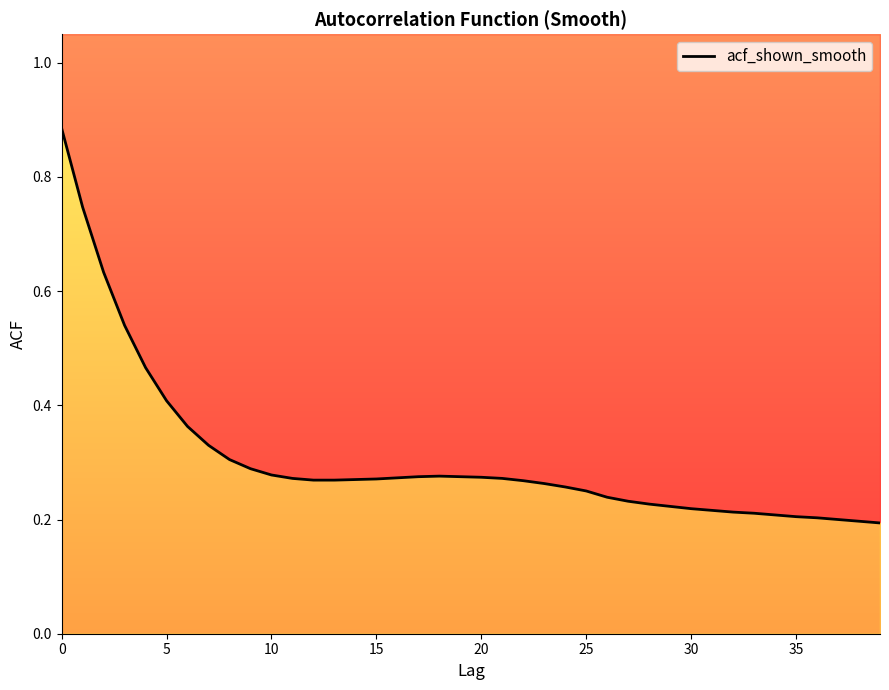

The value at 36 is 0.1. True or false?

False